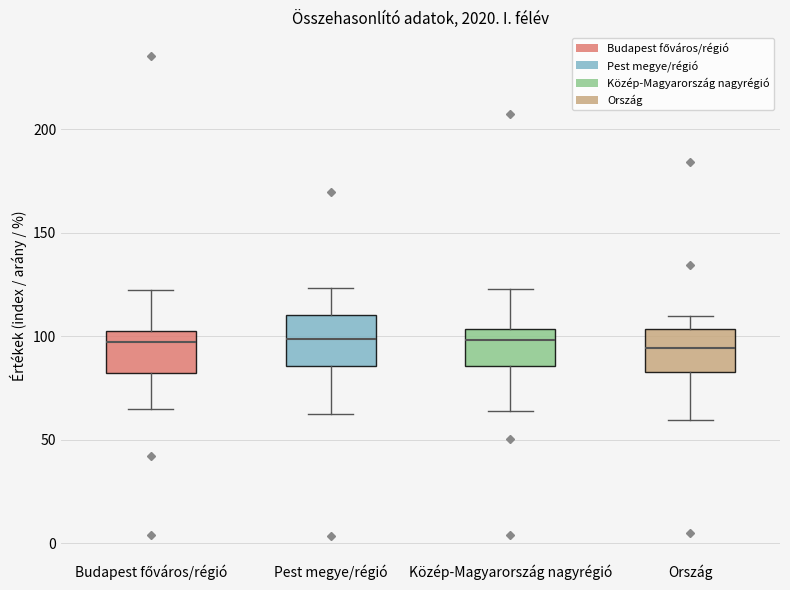

Reading left to right, transcribe this box plot: for each box, give where its median line is, the range the box spans, and where its two whiskers end, as read against the y-axis. The values are not printed on the chart, so give them approximately, as read against the axis.

Budapest főváros/régió: median 95, box 80 to 105, whiskers 65 to 120
Pest megye/régió: median 100, box 85 to 110, whiskers 65 to 125
Közép-Magyarország nagyrégió: median 100, box 85 to 105, whiskers 65 to 125
Ország: median 95, box 85 to 105, whiskers 60 to 110